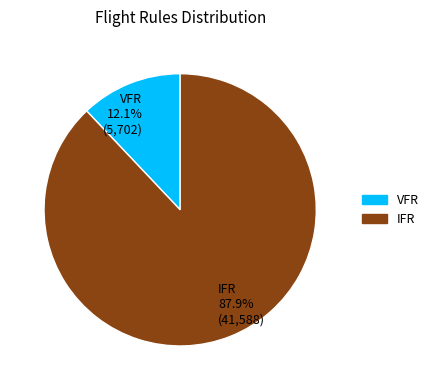

How many segments does this pie chart have?

2